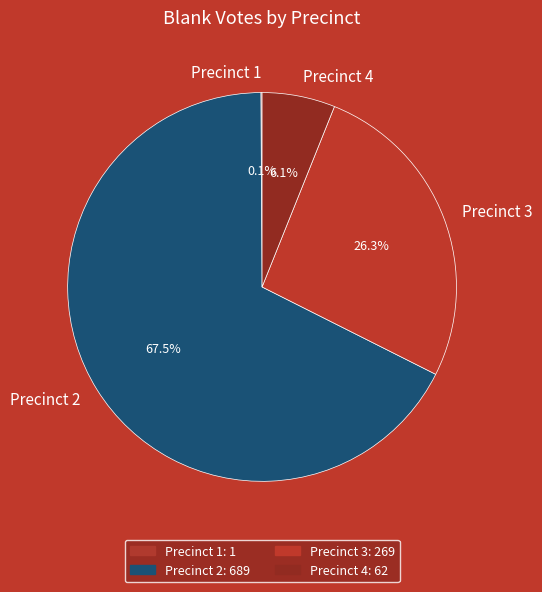

Combined, do Precinct 4 and Precinct 3 account for over 50%?

No